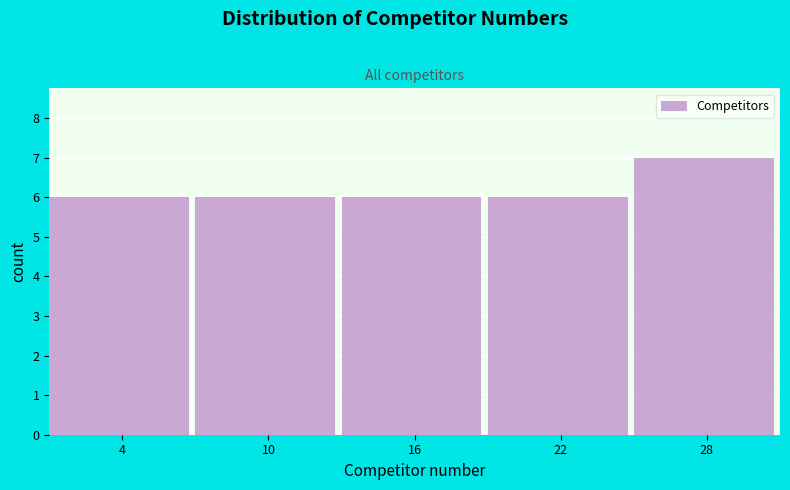

Reading left to right, list every bar in this chart as the range it spans on the x-axis followed by its height. The values are not printed on the chart, so give them approximately, as read against the axis.

1 to 7: 6
7 to 13: 6
13 to 19: 6
19 to 25: 6
25 to 31: 7